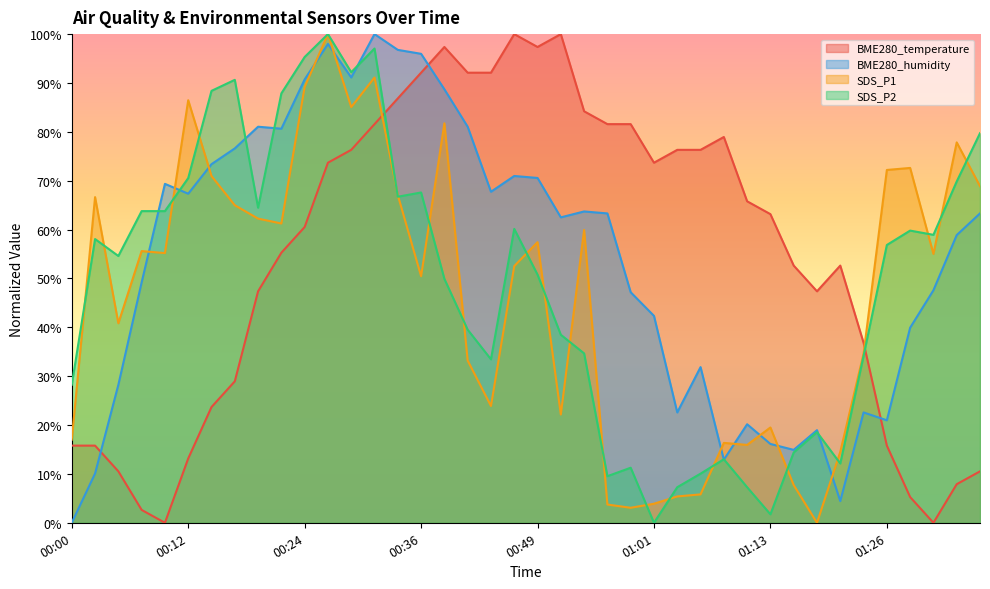

Is it true that BME280_humidity equals 26.7 at 00:49?

False